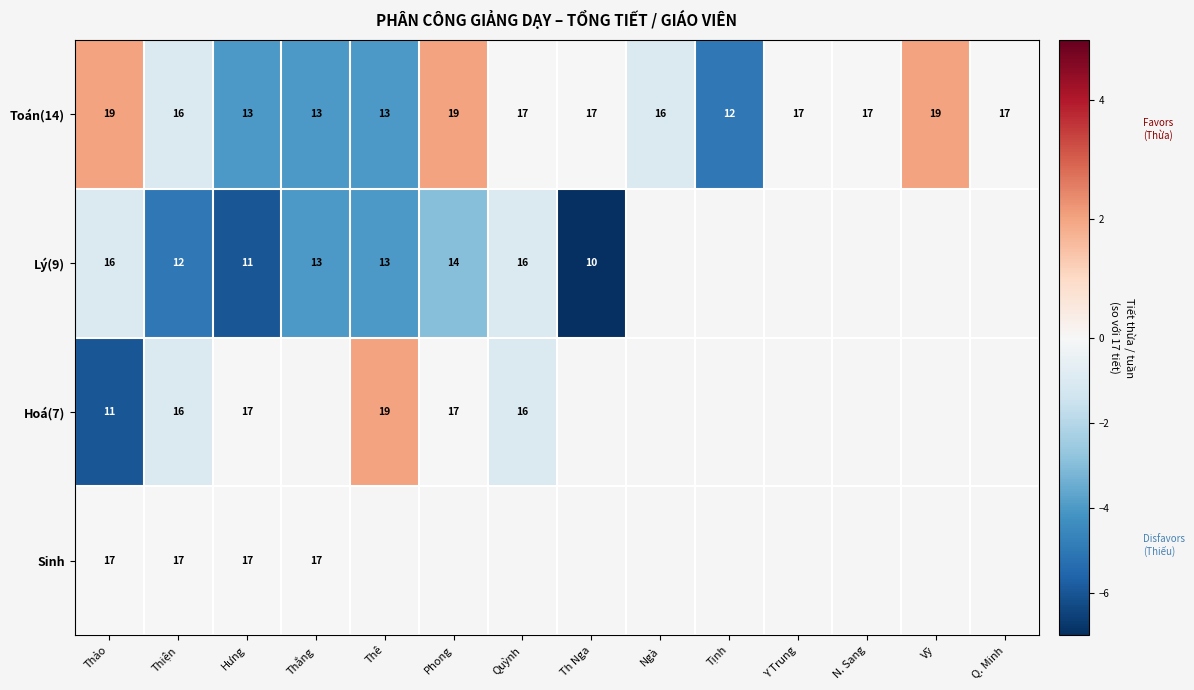

At how many categories does at least one series exceed 0?

4